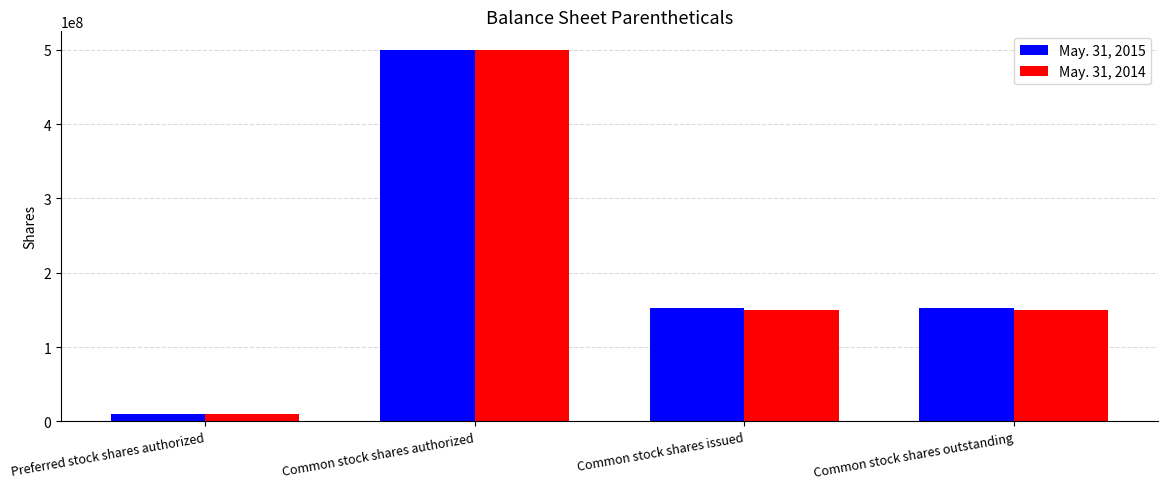

Is the value of May. 31, 2014 at Common stock shares outstanding greater than the value of May. 31, 2015 at Common stock shares authorized?

No